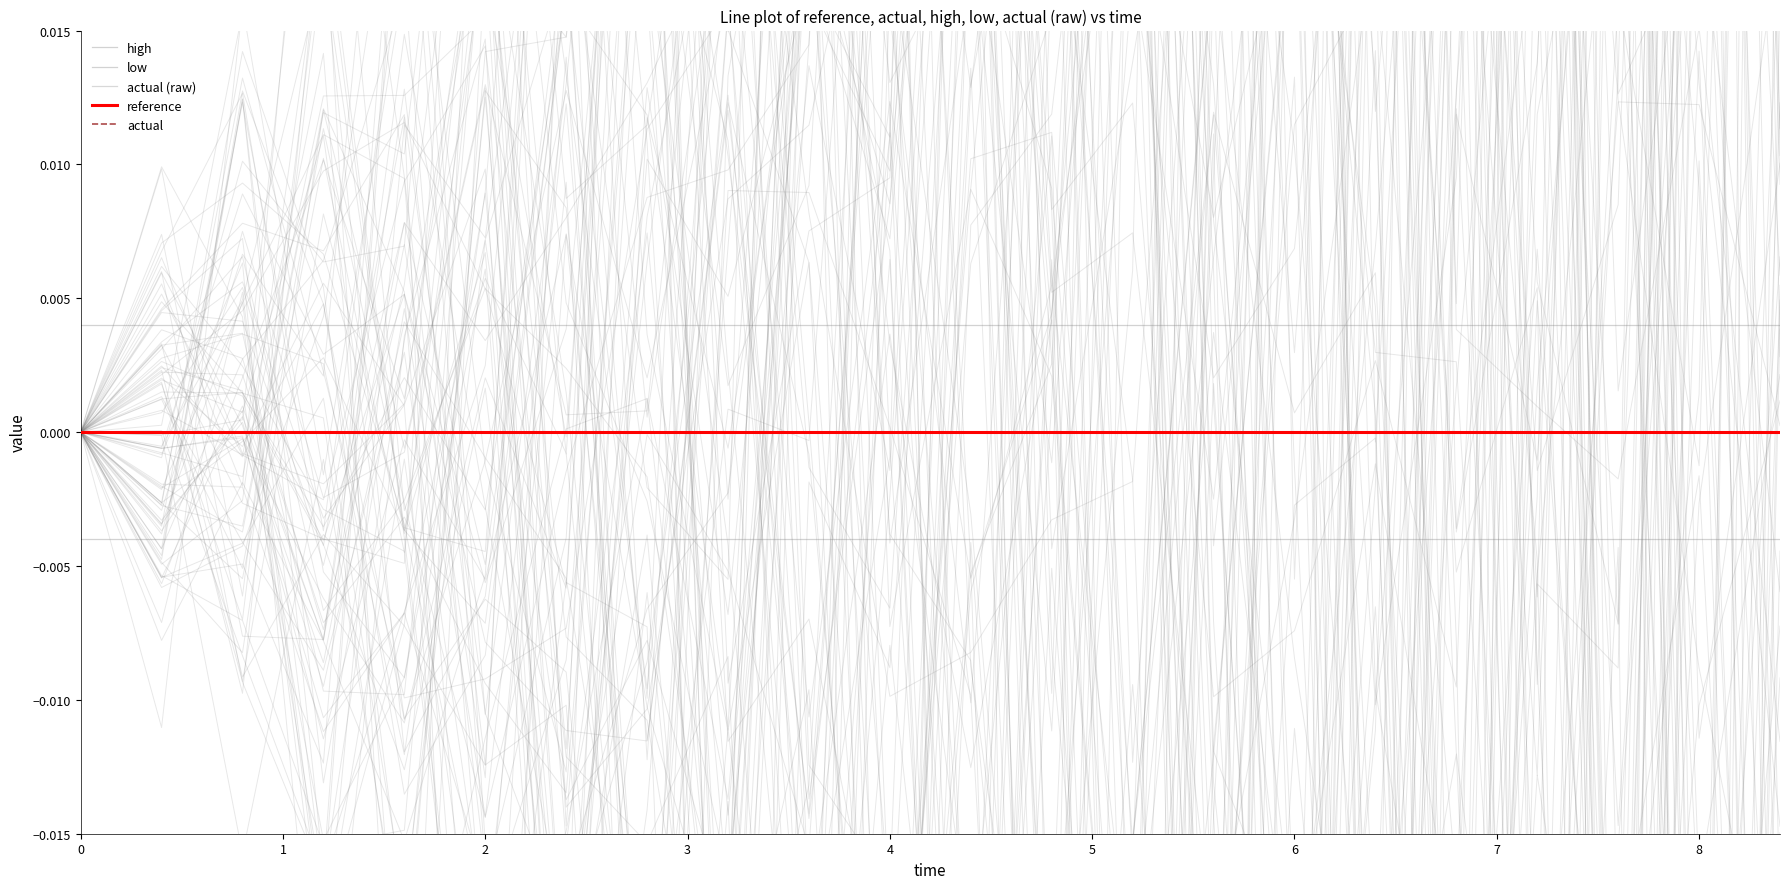

Count the number of categories in the chart.

22